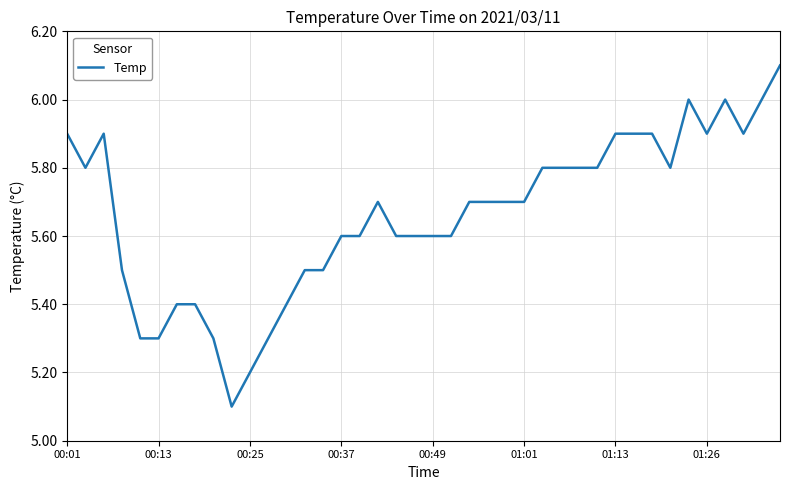

What is the greatest value displayed?

6.1